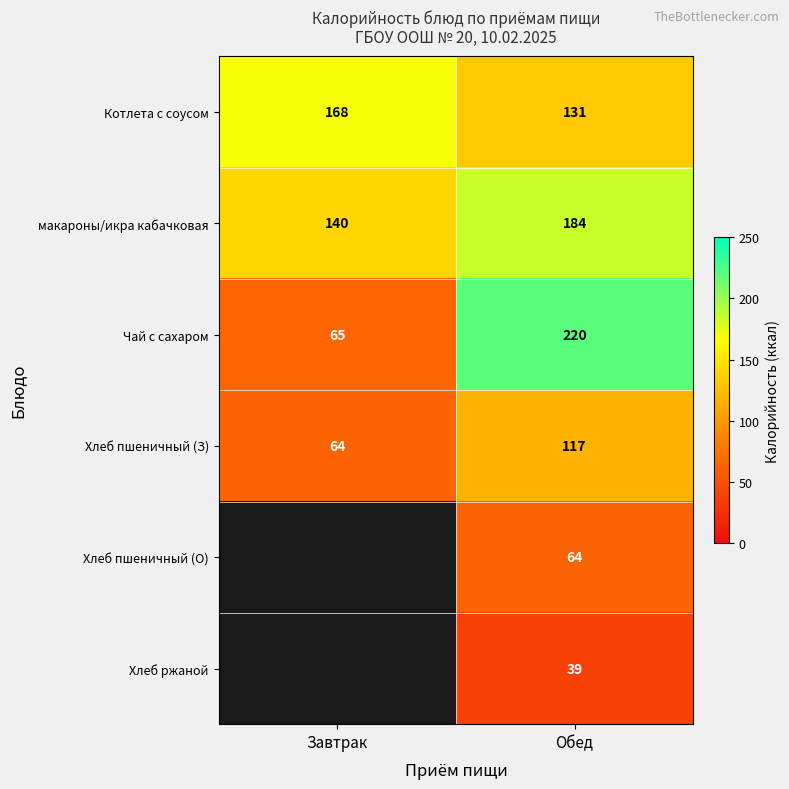

At Обед, list the series in order from smallest to largest.

Хлеб ржаной, Хлеб пшеничный (О), Хлеб пшеничный (З), Котлета с соусом, макароны/икра кабачковая, Чай с сахаром